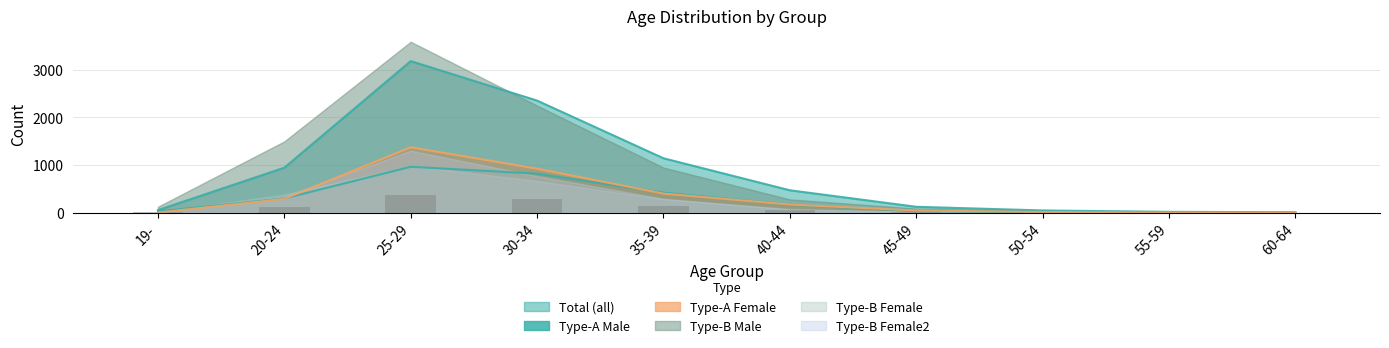

Is the value of Type-A Female at 30-34 greater than the value of Total (all) at 60-64?

Yes